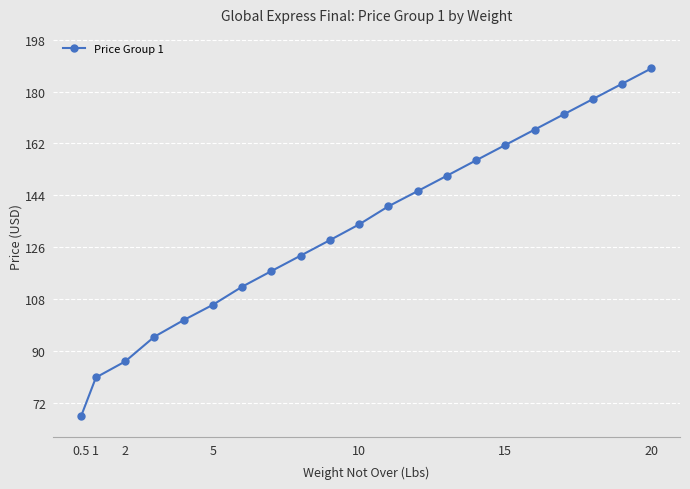

What is the maximum value shown in the chart?

188.1